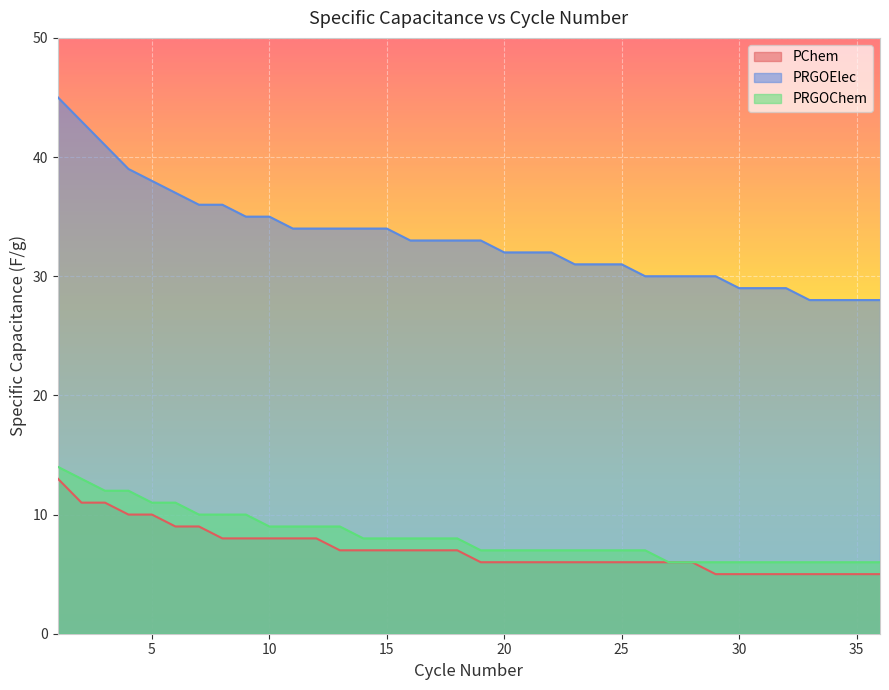

True or false: PRGOElec and PRGOChem cross at least once.

False